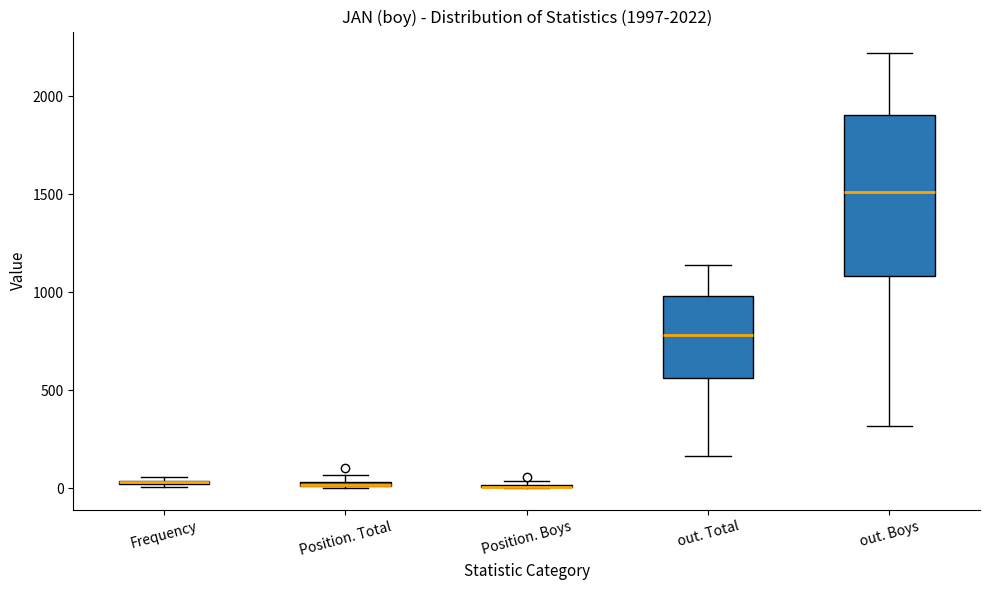

Comparing the boxes themselves (not the whiskers), which one is the tallest?

out. Boys